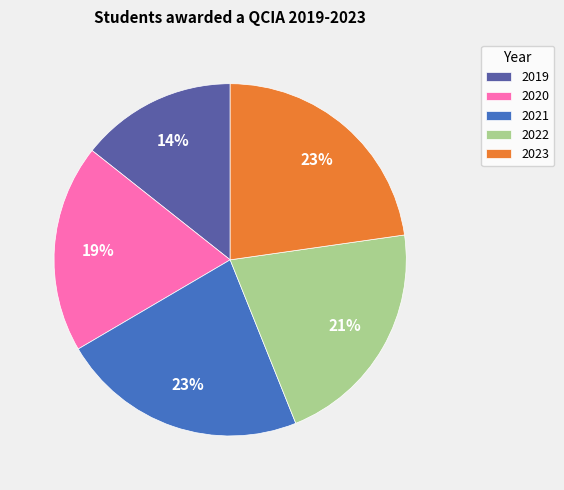

What percentage is the 2019 slice, to the nearest percent?

14%